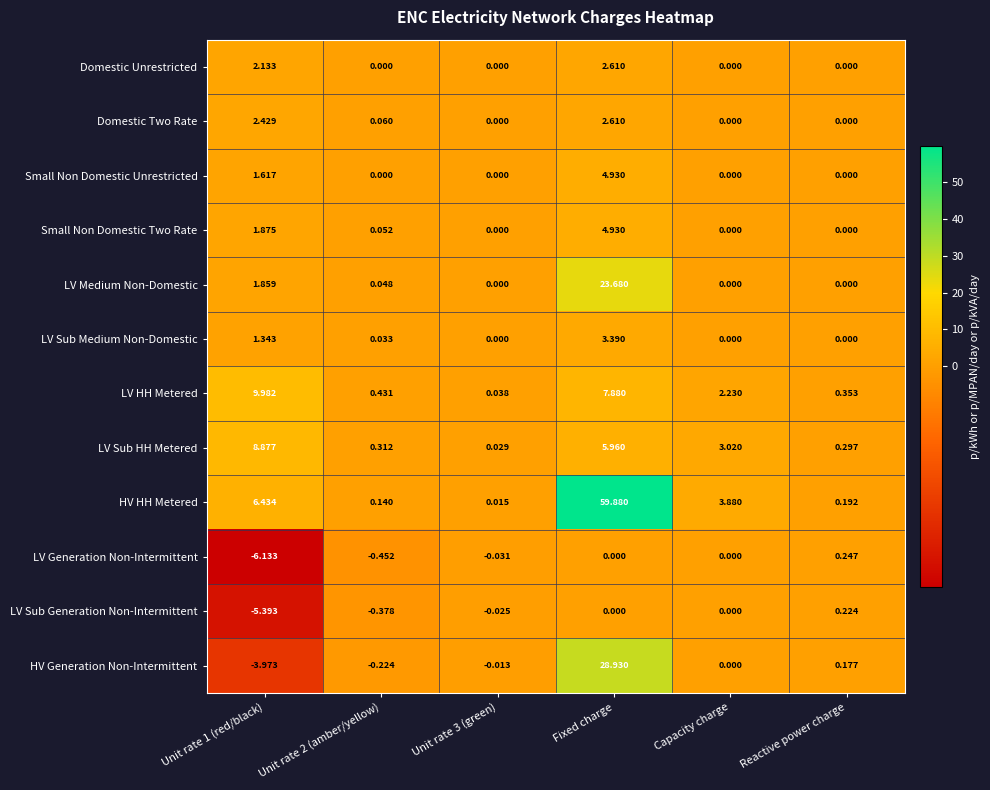

Which series has the widest spread of values?

HV HH Metered